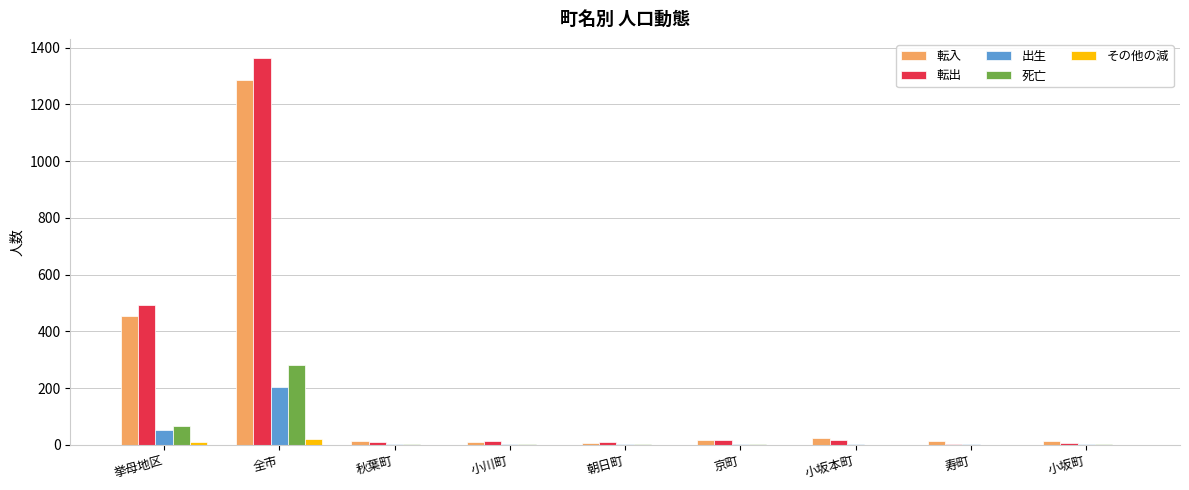

What is the sum of all 転出 values?

1936